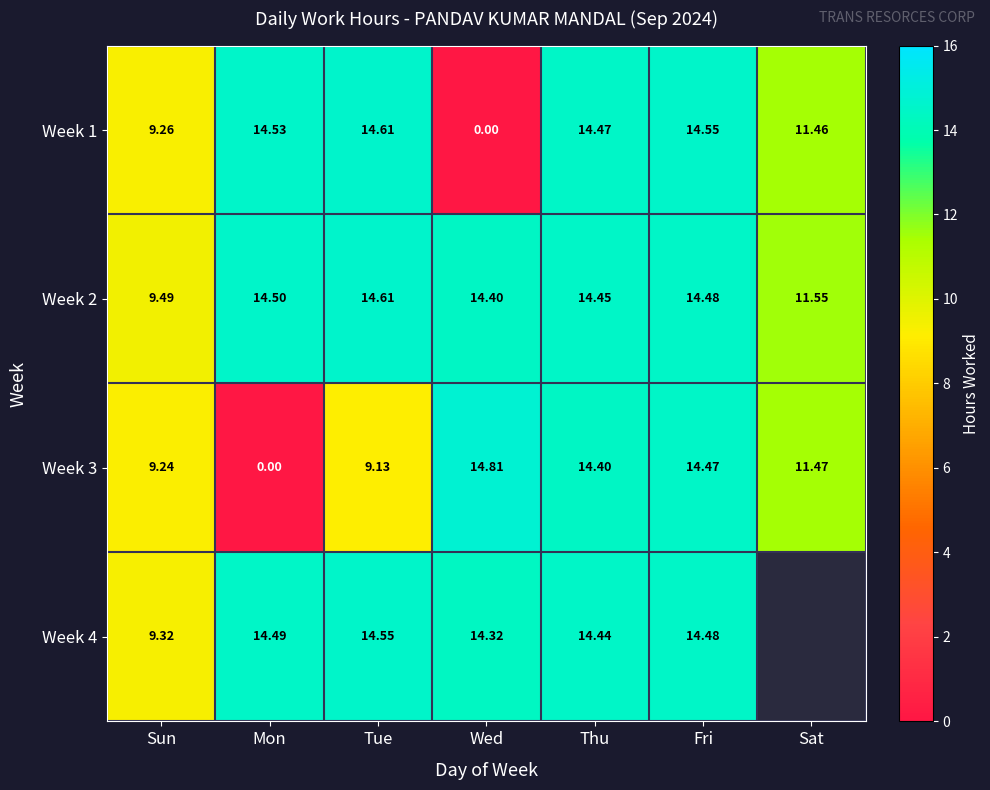

Rank the categories by Week 2 value from highest to lowest.

Tue, Mon, Fri, Thu, Wed, Sat, Sun